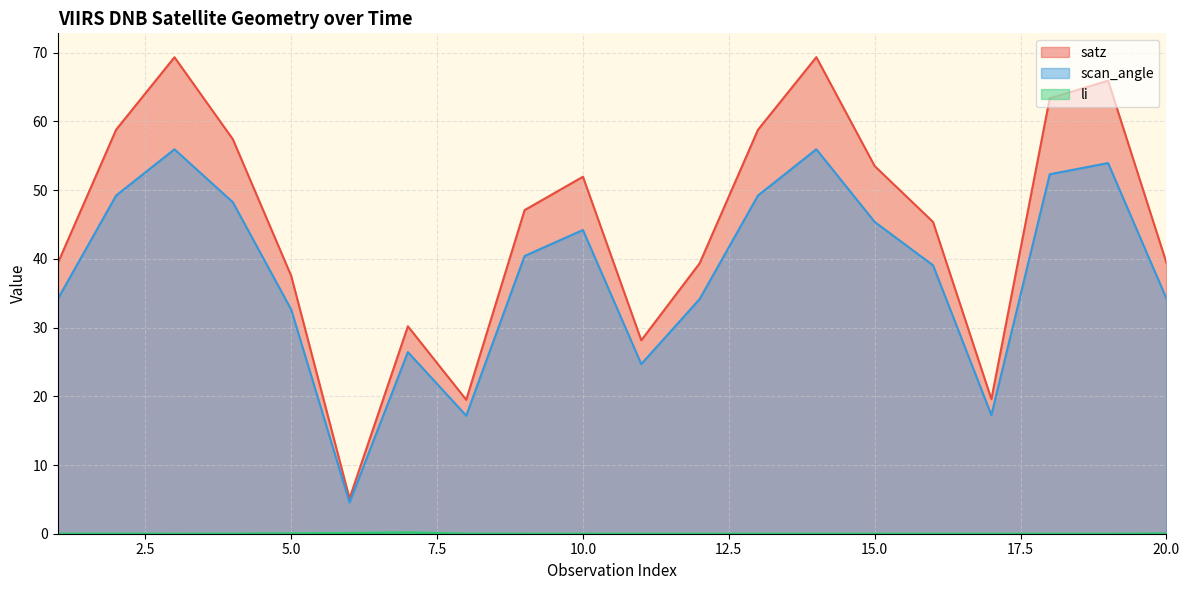

Which series changed the most between 8 and 9?

satz